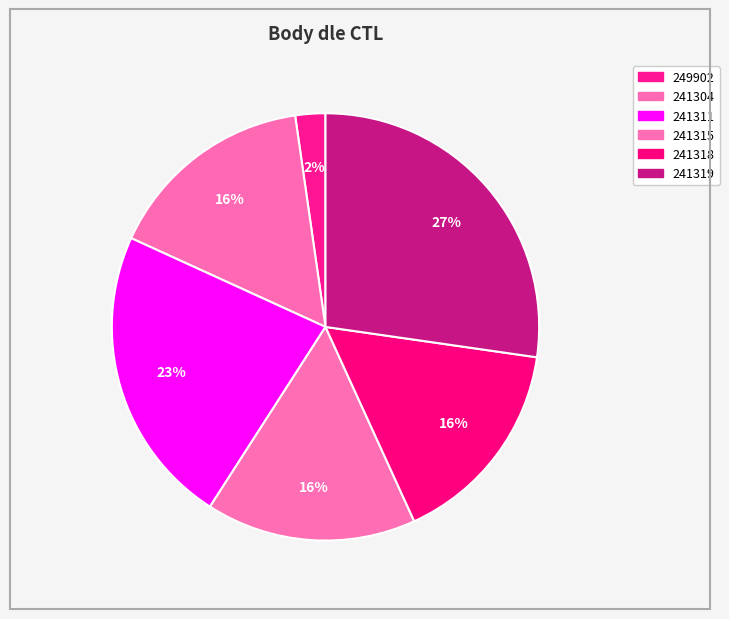

How many slices are in this pie chart?

6